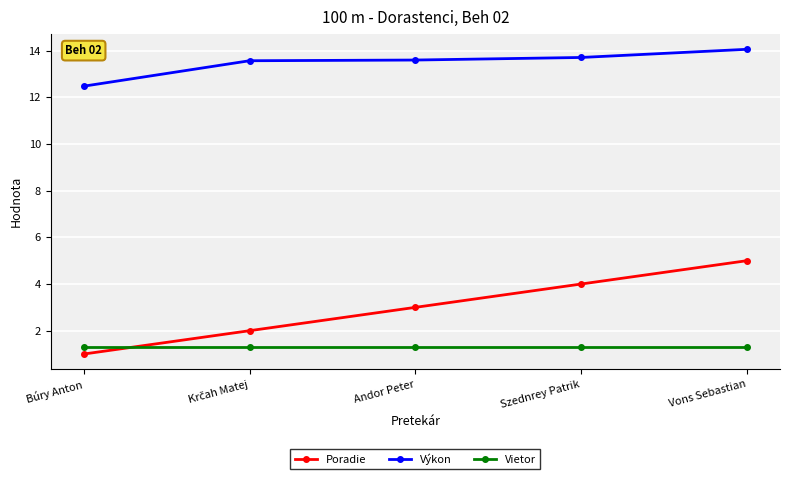

True or false: Poradie has a value of 1.0 at Búry Anton.

True